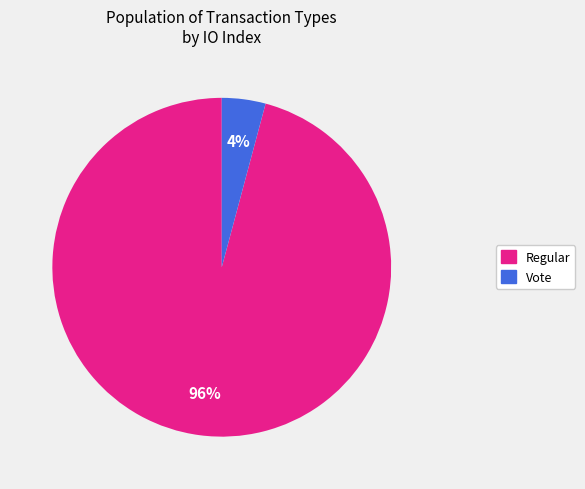

Is there a majority slice in this chart?

Yes